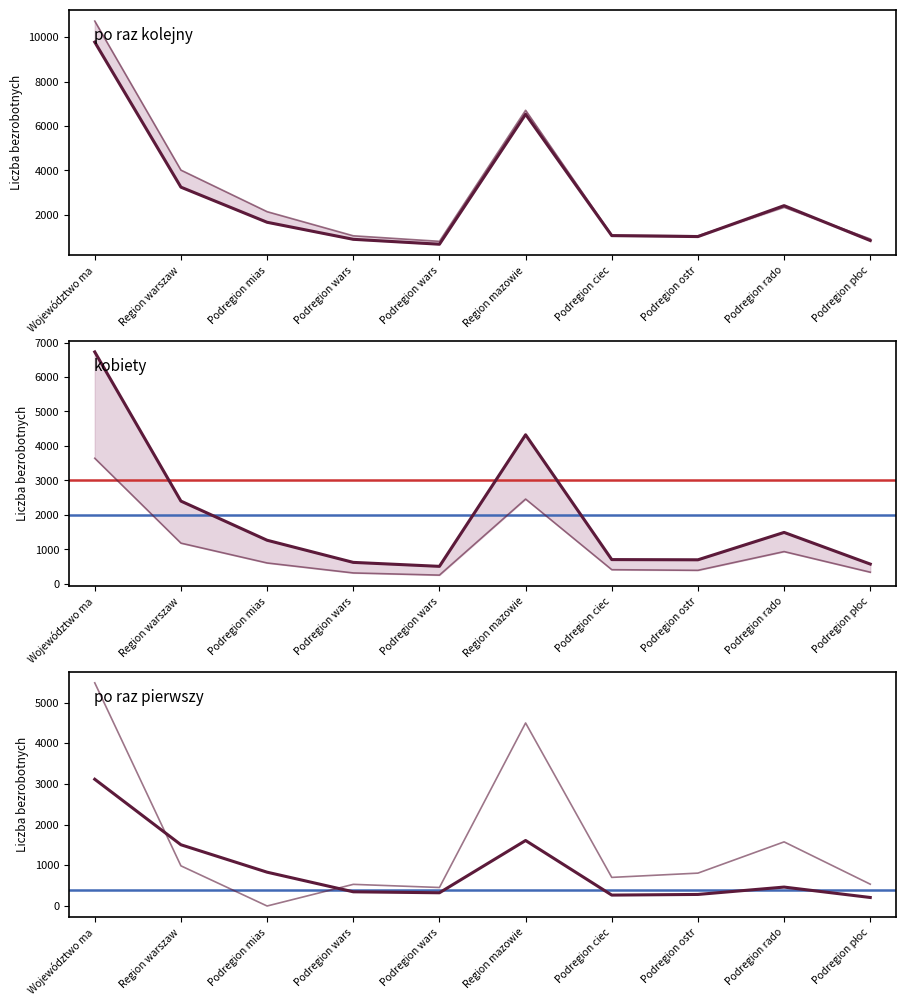

Which series changed the most between Podregion ciec and Podregion ostr?

zamieszkali na wsi